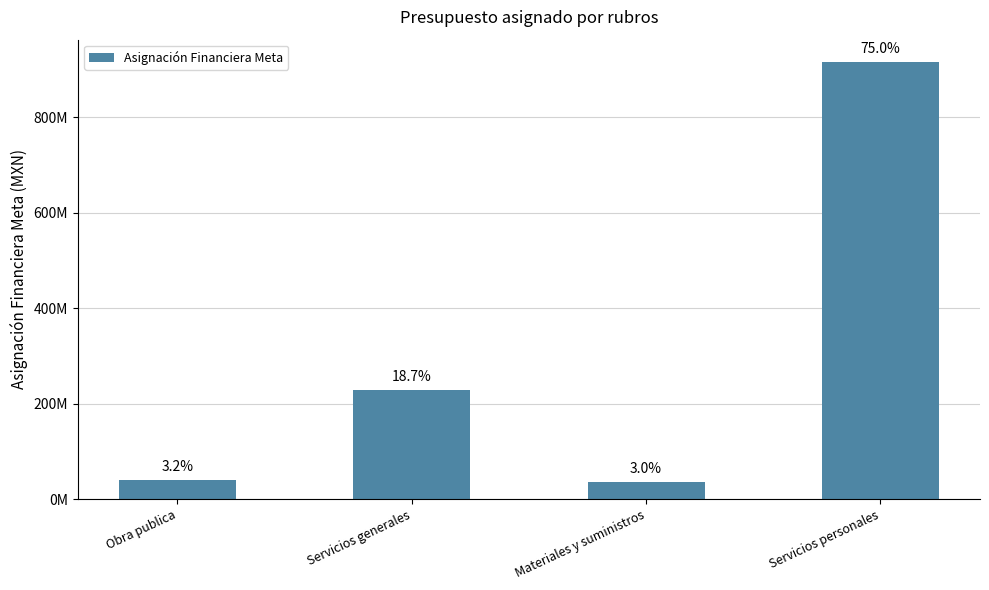

Does the chart contain any negative values?

No